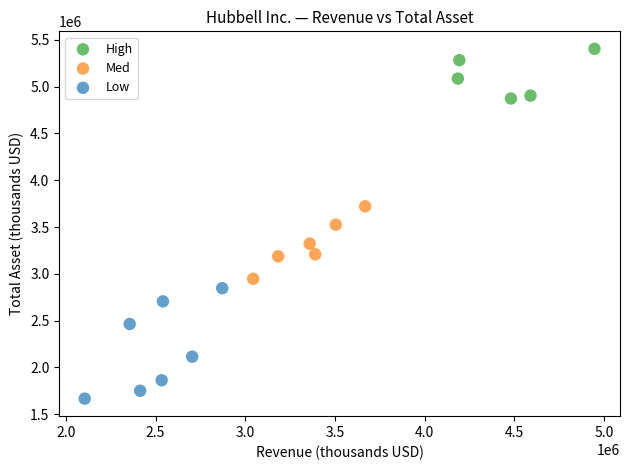

Which series reaches the minimum Y coordinate?

Low